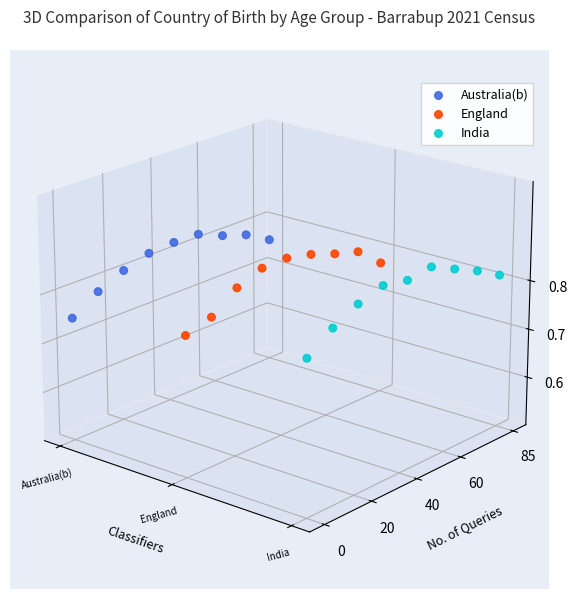

Which series contains the lowest Y value?

India